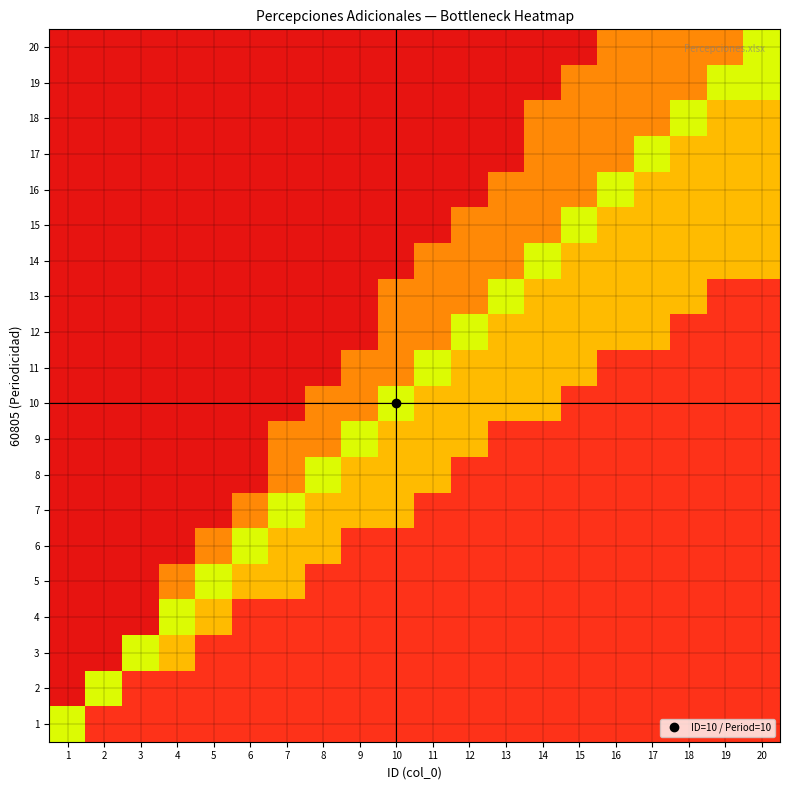

Between 9 and 14, which series saw the biggest shift?

14